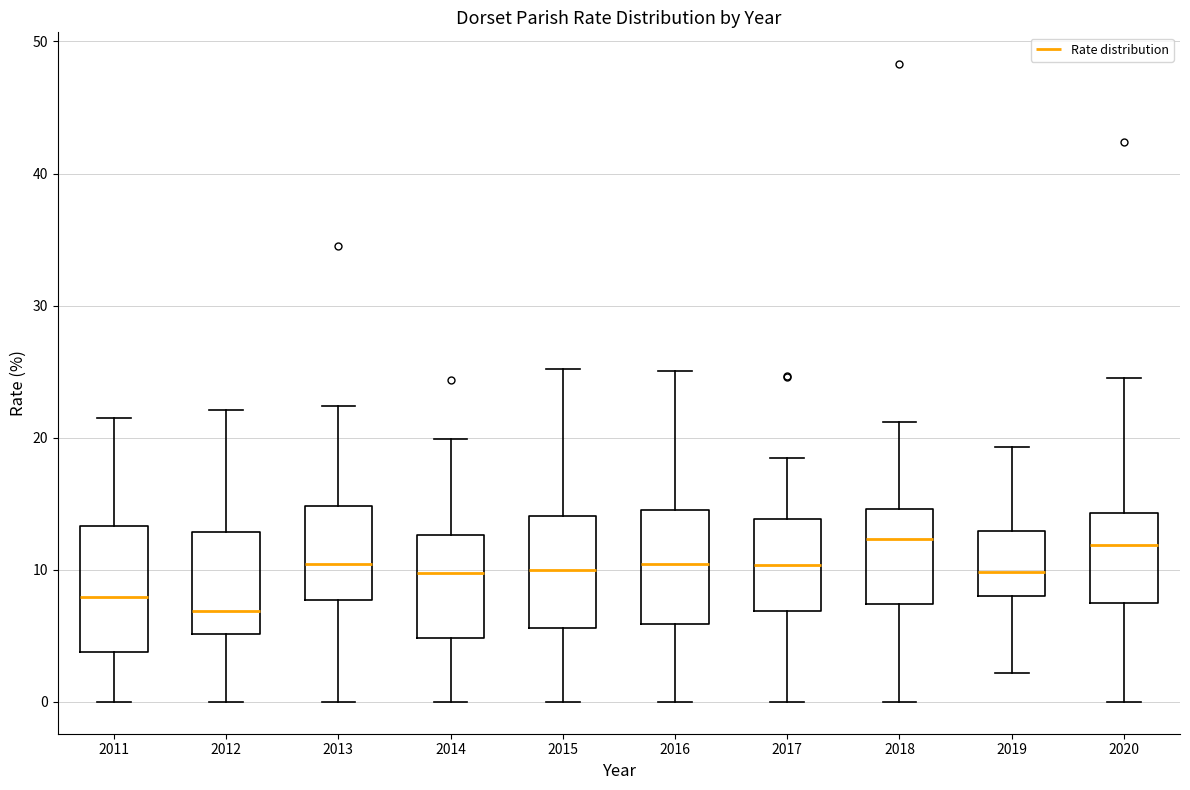

Reading left to right, read every box against the y-axis: the position of its median line, the range the box covers, and the ends of its whiskers. The values are not printed on the chart, so give them approximately, as read against the axis.

2011: median 8, box 4 to 13, whiskers 0 to 22
2012: median 7, box 5 to 13, whiskers 0 to 22
2013: median 10, box 8 to 15, whiskers 0 to 22
2014: median 10, box 5 to 13, whiskers 0 to 20
2015: median 10, box 6 to 14, whiskers 0 to 25
2016: median 10, box 6 to 15, whiskers 0 to 25
2017: median 10, box 7 to 14, whiskers 0 to 18
2018: median 12, box 7 to 15, whiskers 0 to 21
2019: median 10, box 8 to 13, whiskers 2 to 19
2020: median 12, box 7 to 14, whiskers 0 to 25